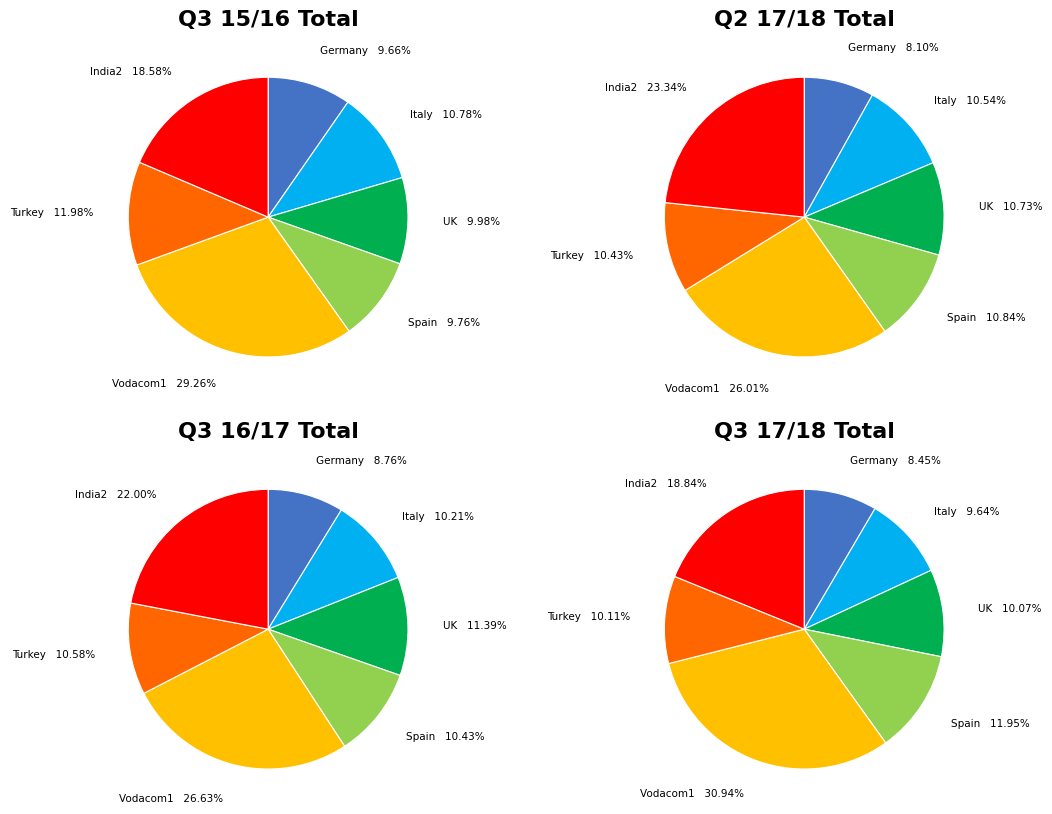

Combined, what portion of the pie is India2 and Vodacom1?

47.8%